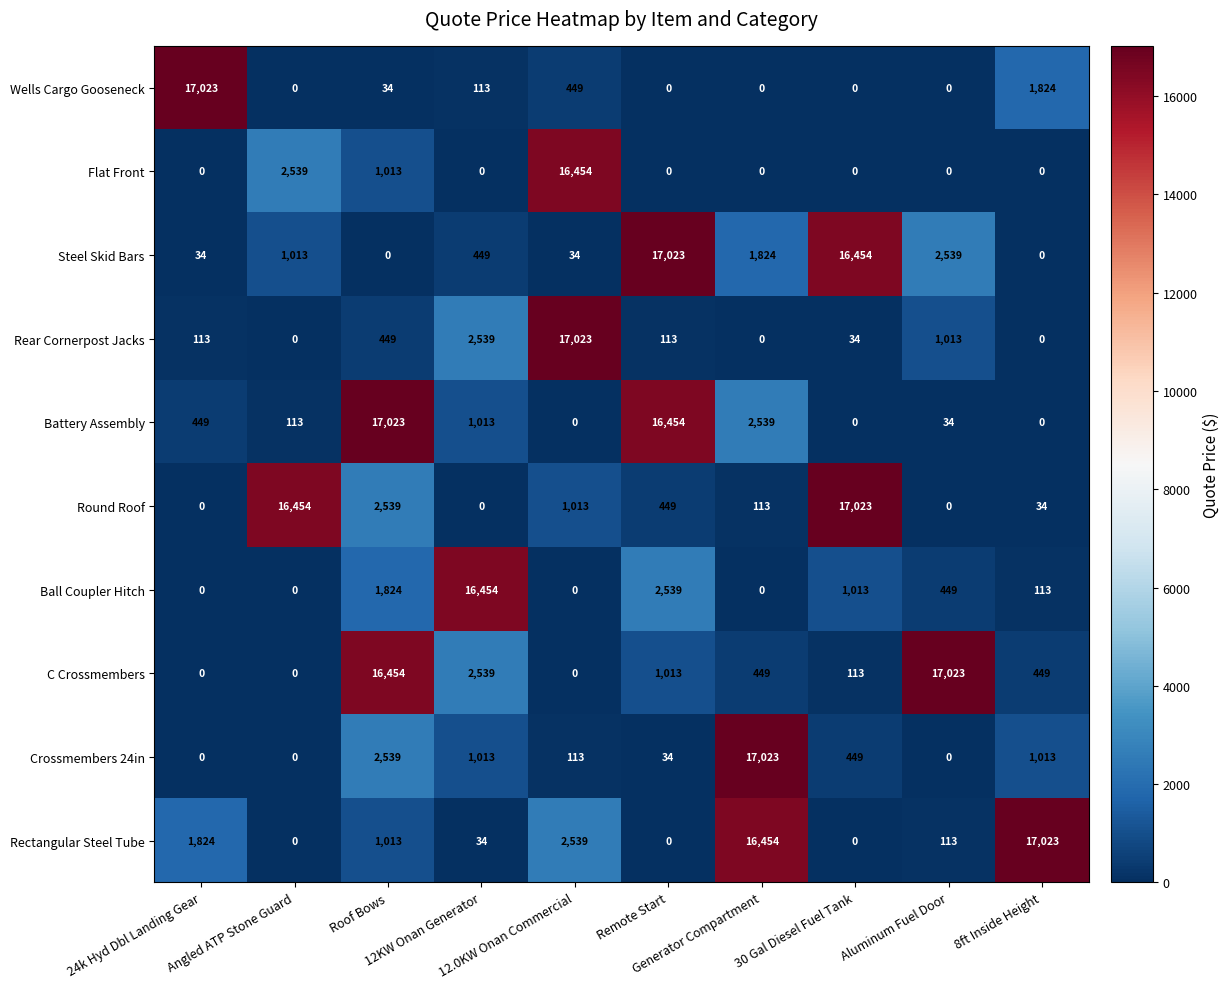

At how many categories does at least one series exceed 7597?

10